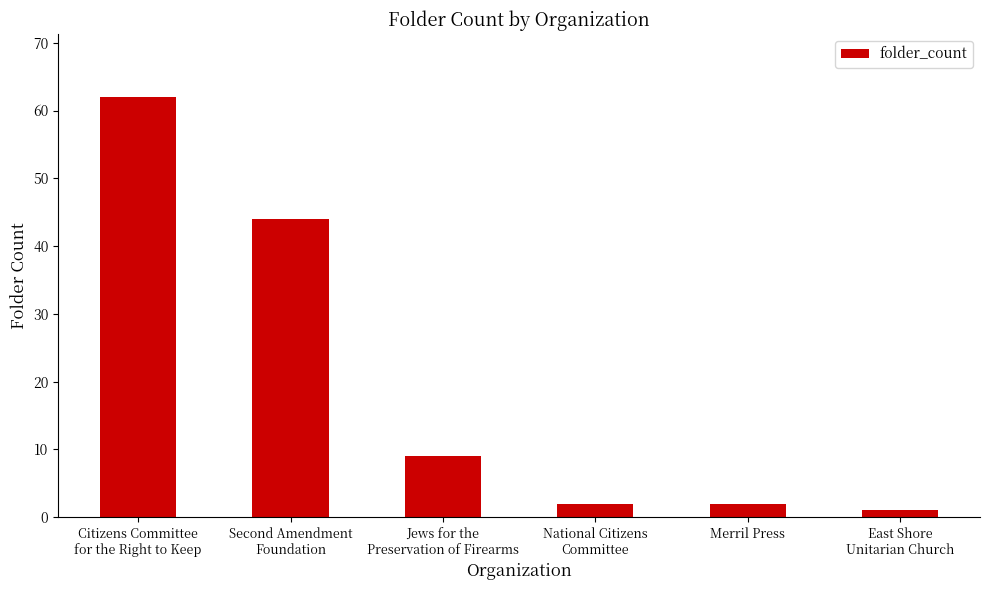

What is the difference between the values at Merril Press and East Shore
Unitarian Church?

1